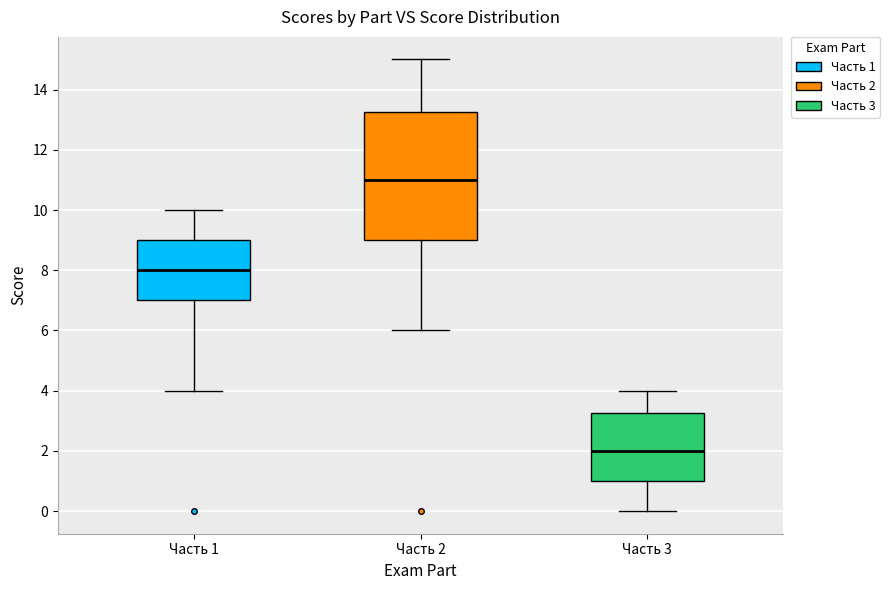

Reading left to right, transcribe this box plot: for each box, give where its median line is, the range the box spans, and where its two whiskers end, as read against the y-axis. The values are not printed on the chart, so give them approximately, as read against the axis.

Часть 1: median 8.0, box 7.0 to 9.0, whiskers 4.0 to 10.0
Часть 2: median 11.0, box 9.0 to 13.2, whiskers 6.0 to 15.0
Часть 3: median 2.0, box 1.0 to 3.2, whiskers 0.0 to 4.0